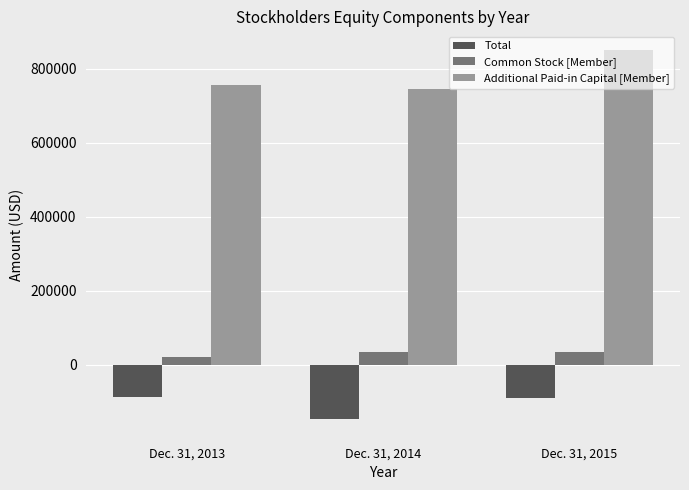

At which label does Additional Paid-in Capital [Member] reach its peak?

Dec. 31, 2015